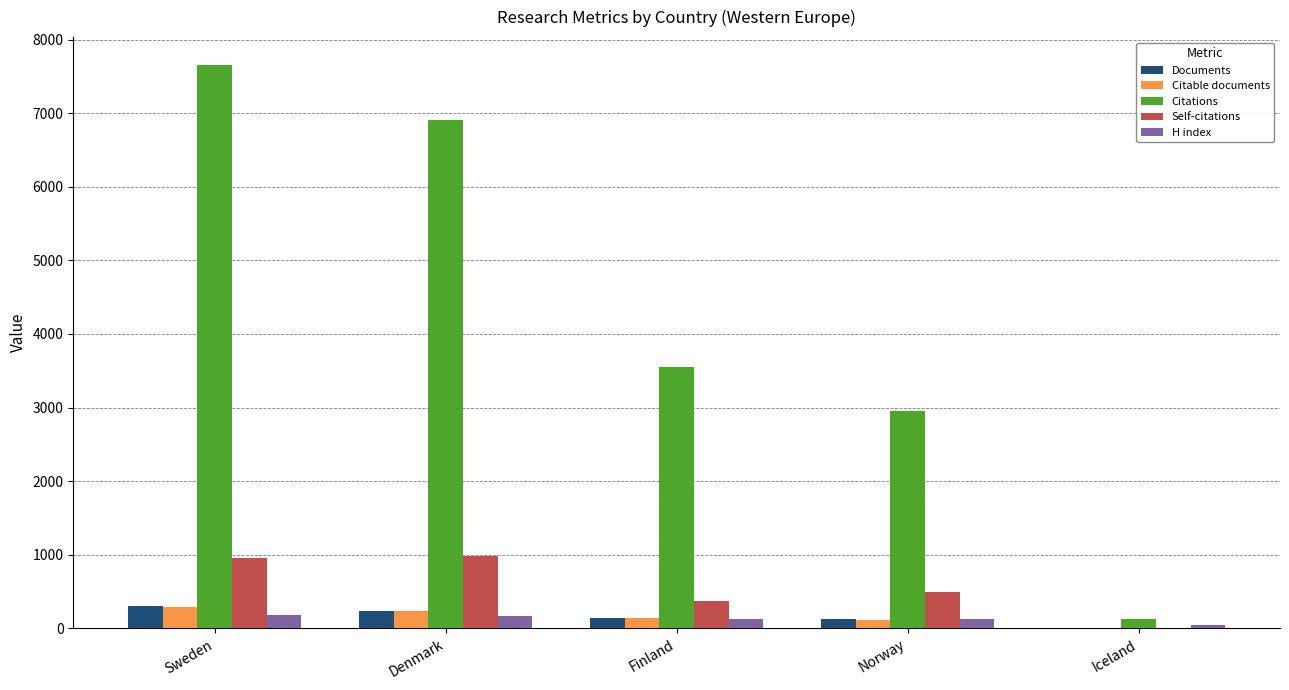

Are the bars horizontal?

No